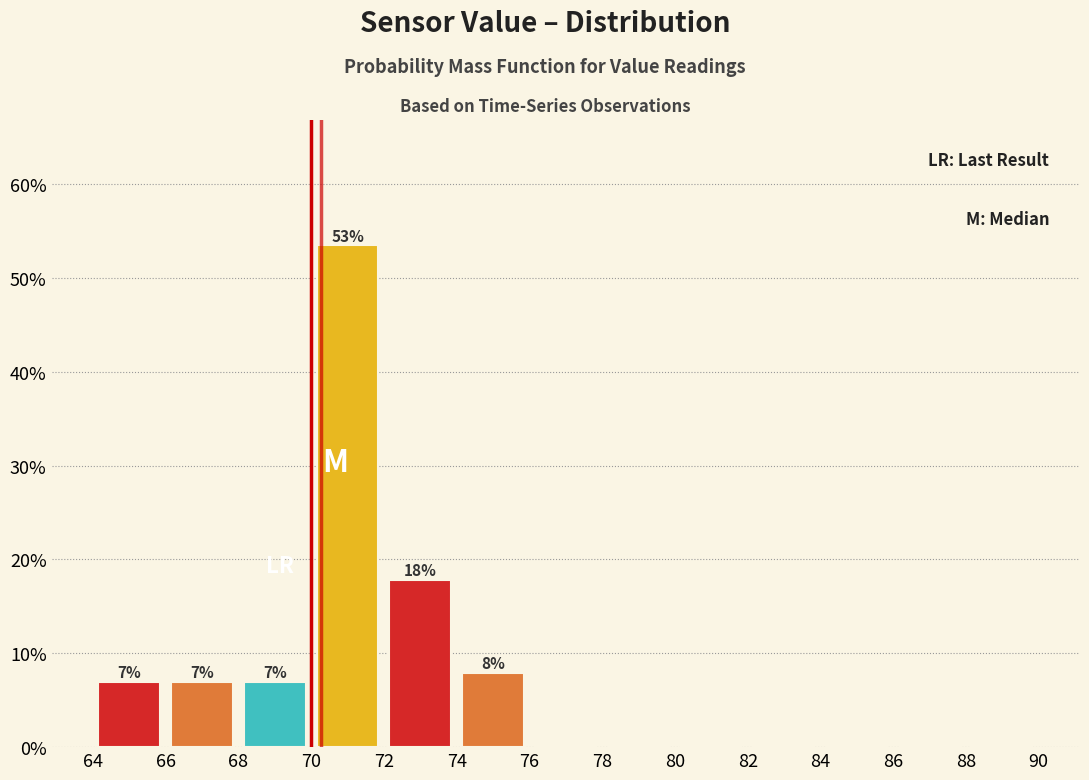

Which range on the x-axis has the tallest bar?

70 to 72